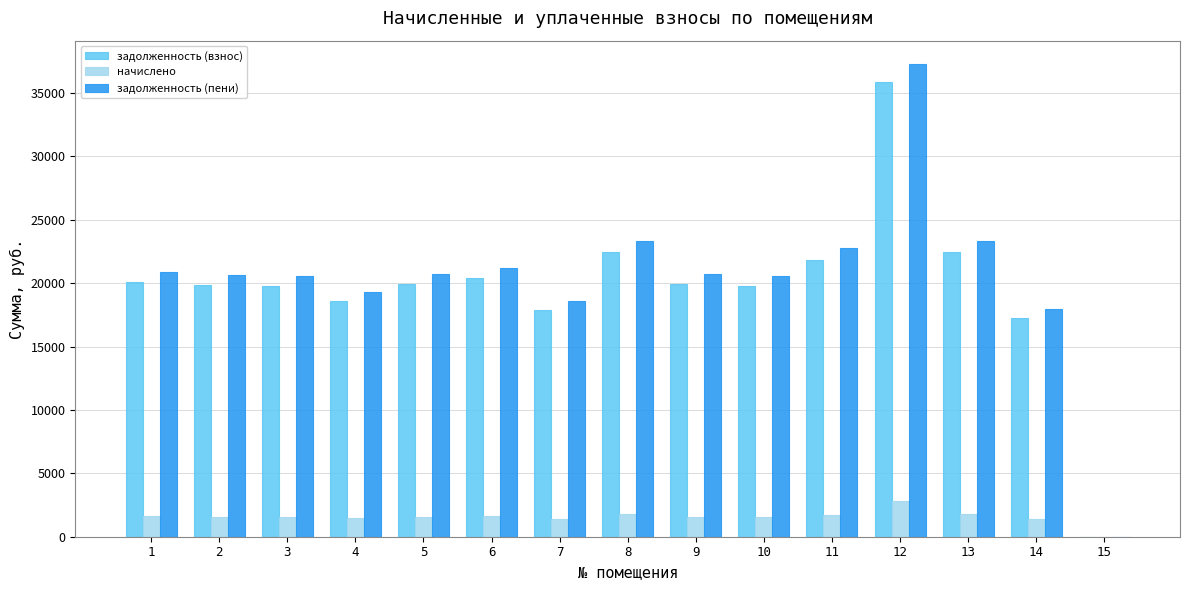

What is the total value across all series at 12?

75970.1